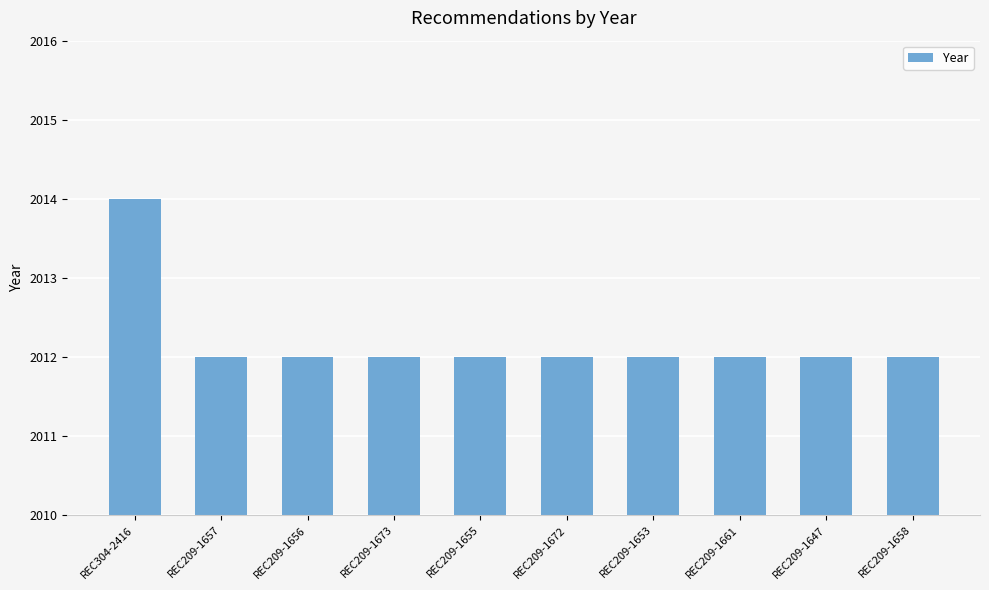

Reading left to right, extract all data points from this chart.

REC304-2416=2014	REC209-1657=2012	REC209-1656=2012	REC209-1673=2012	REC209-1655=2012	REC209-1672=2012	REC209-1653=2012	REC209-1661=2012	REC209-1647=2012	REC209-1658=2012